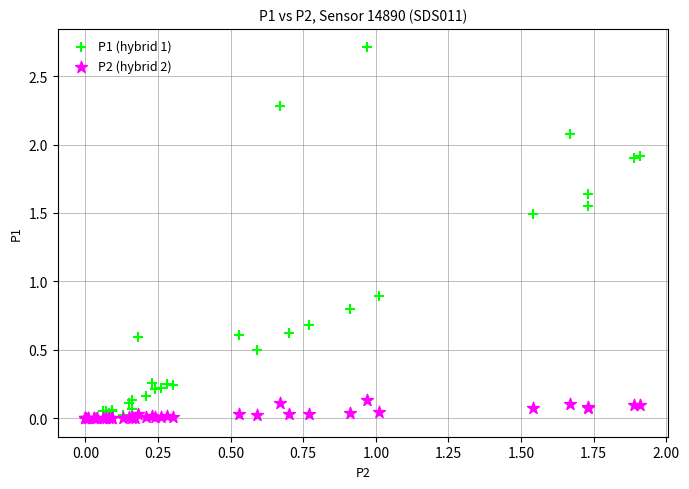

Which series has the widest spread of Y values?

P1 (hybrid 1)